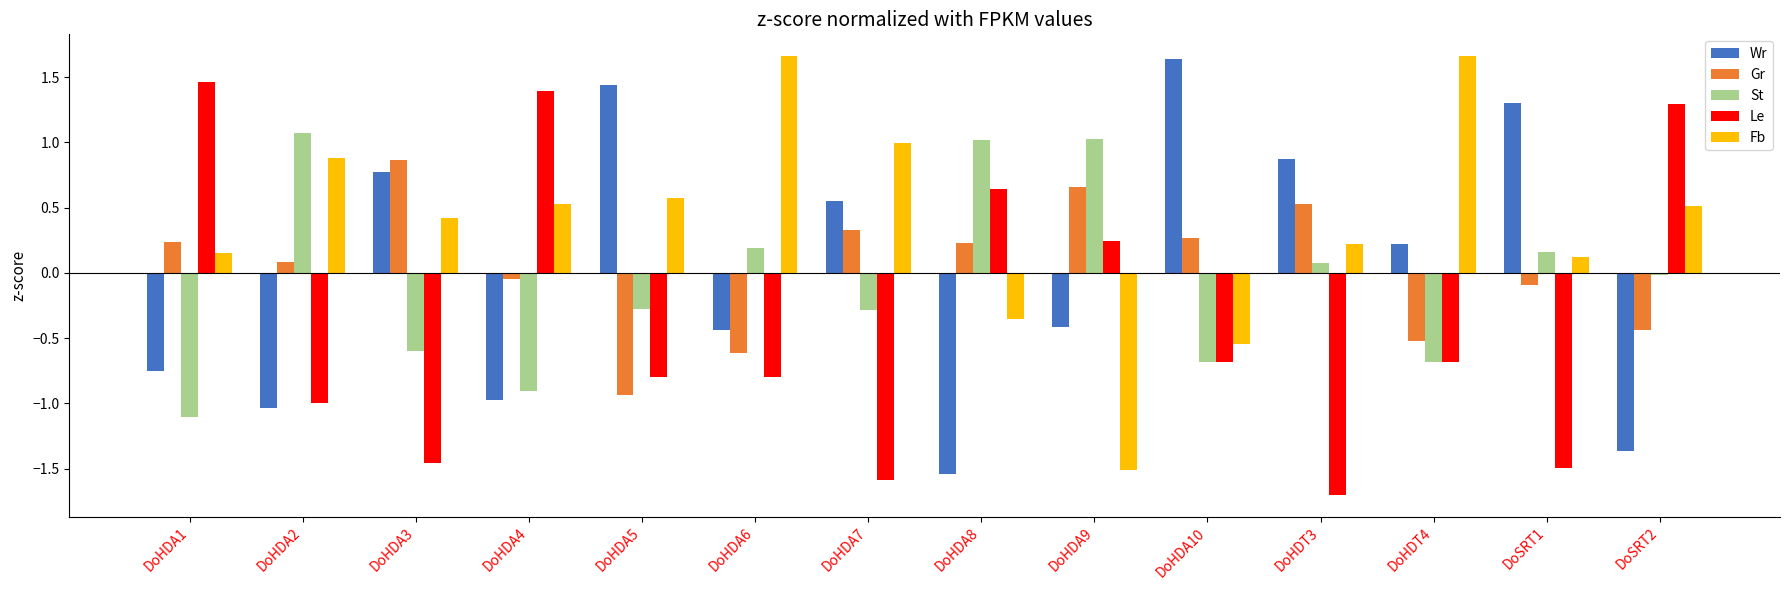

What is the smallest value displayed?

-1.7